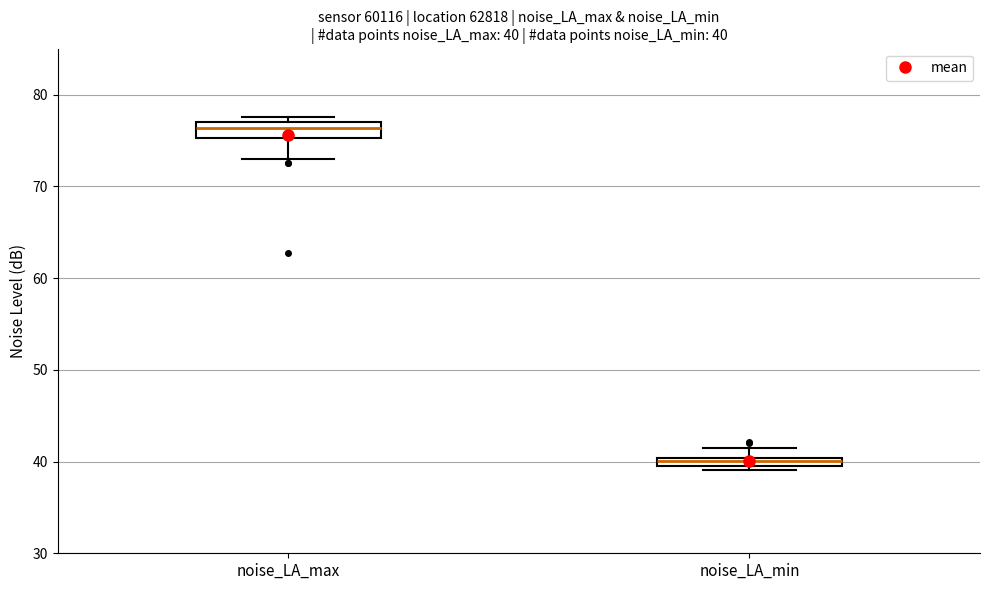

Which box's median line is the lowest?

noise_LA_min